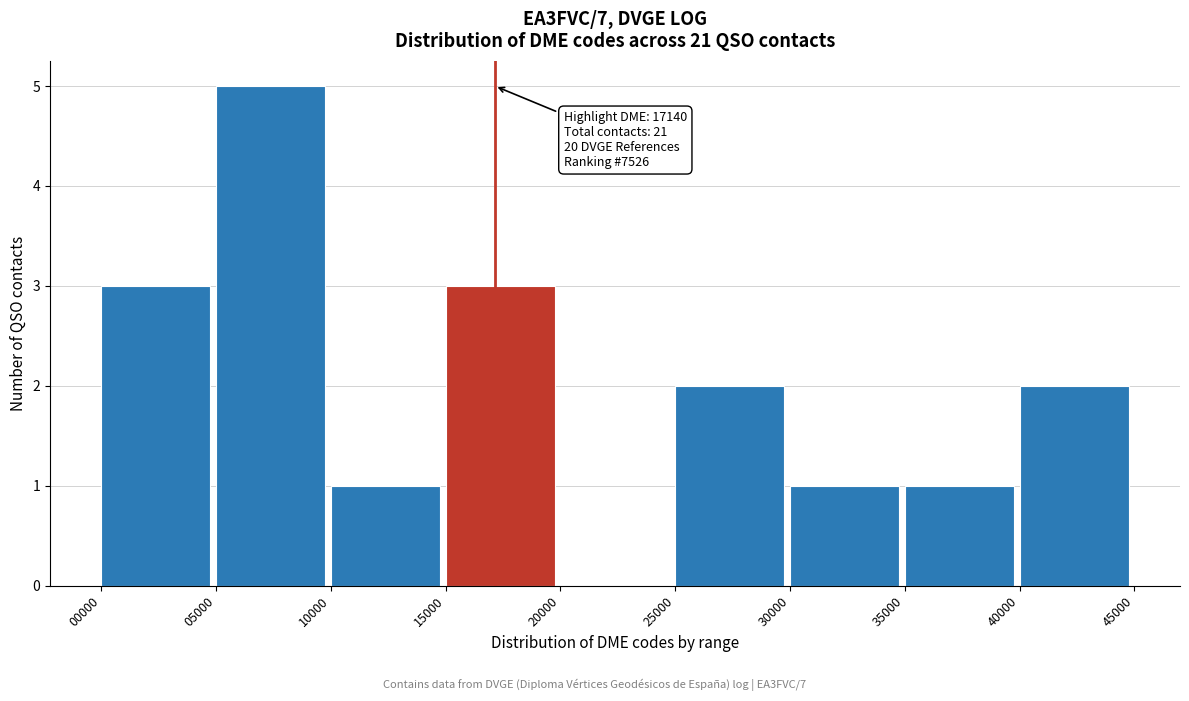

Over which range of the x-axis is the bar tallest?

05000 to 10000